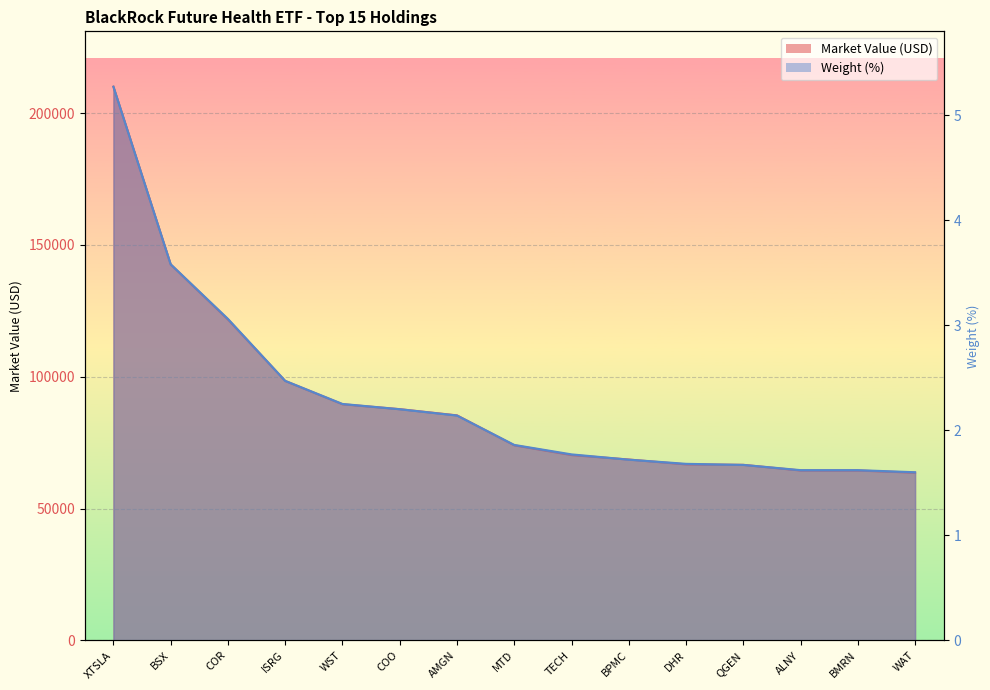

How many lines are shown in the chart?

2